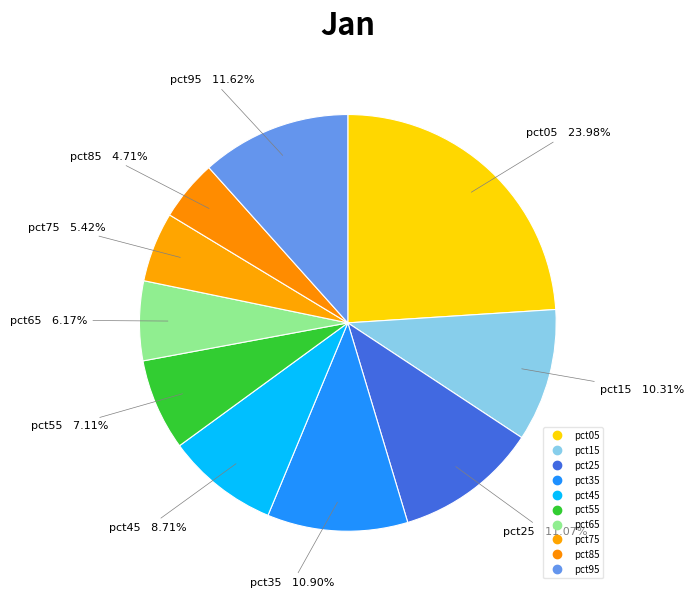

How many slices are in this pie chart?

10